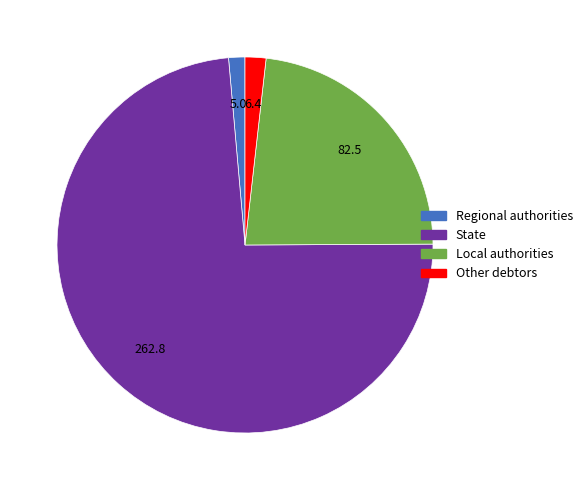

Is there a majority slice in this chart?

Yes